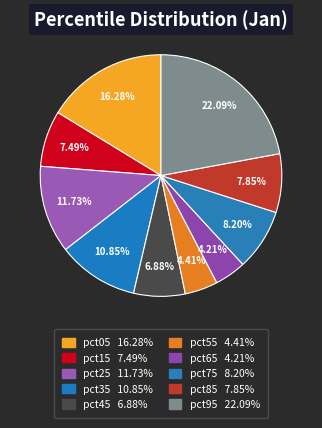

What percentage is the pct25 slice, to the nearest percent?

12%